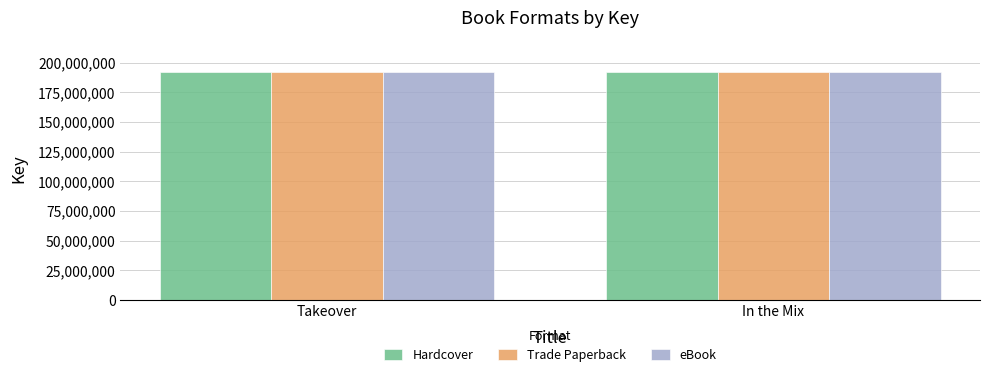

What is the sum of all Hardcover values?

384691527